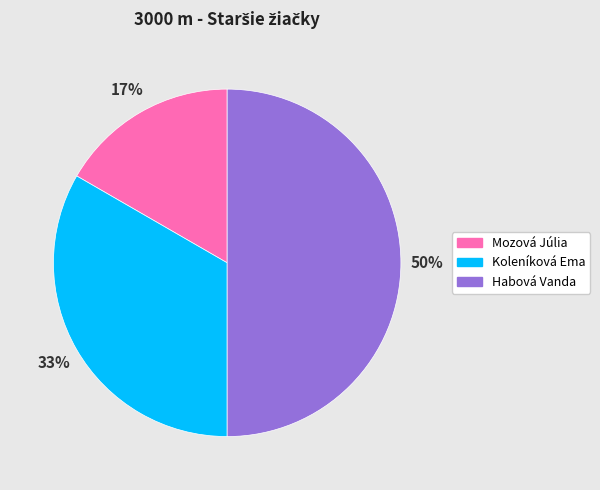

To the nearest percent, what is the combined percentage of Koleníková Ema and Mozová Júlia?

50%